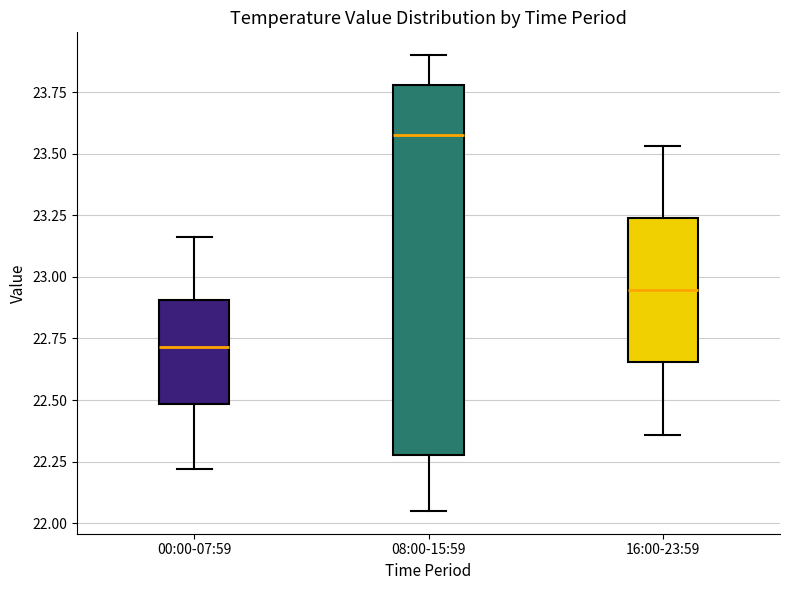

Which box has the lowest median line?

00:00-07:59